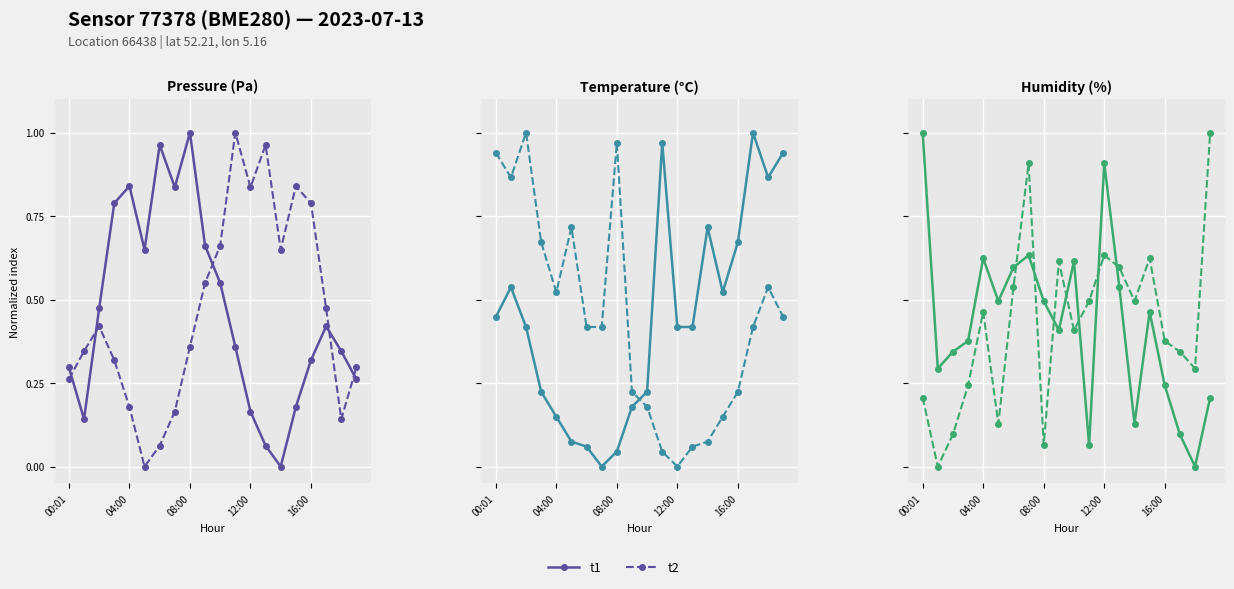

What is the sum of the t1 values at 14 and 16?

0.4